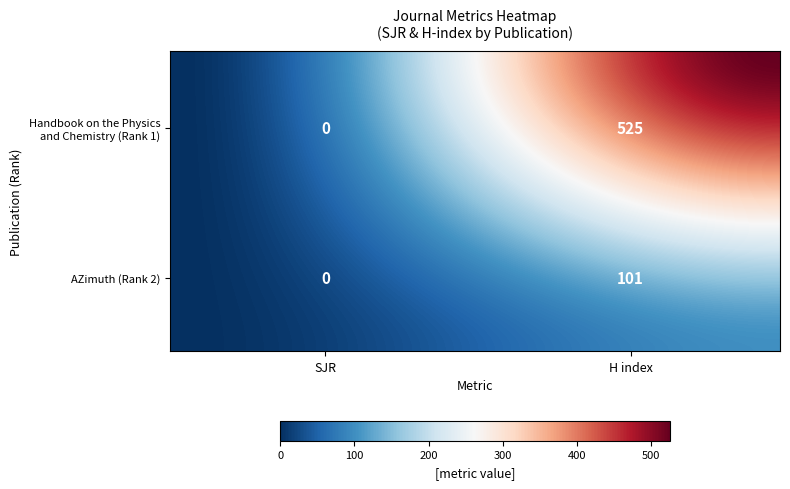

List the series in order of their overall mean, highest first.

Handbook on the Physics and Chemistry, AZimuth